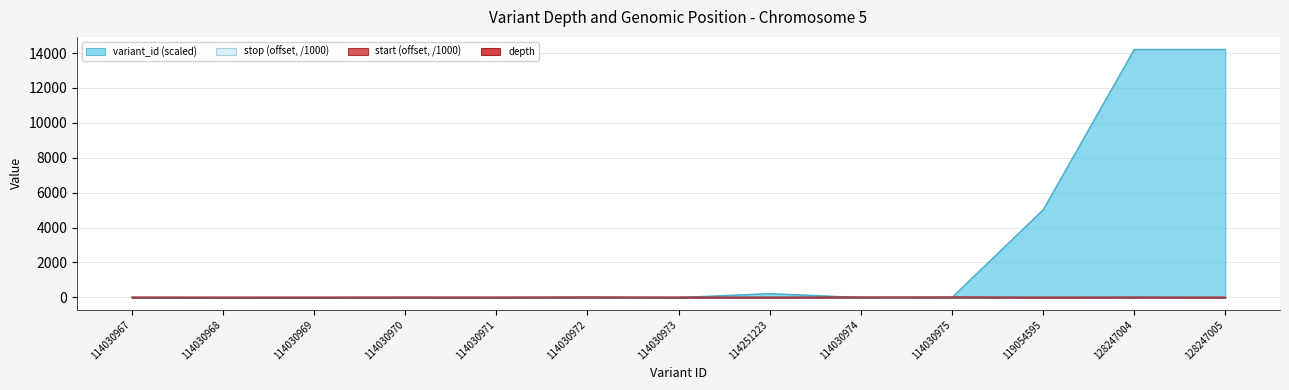

At which label does stop first exceed 10?

114030972